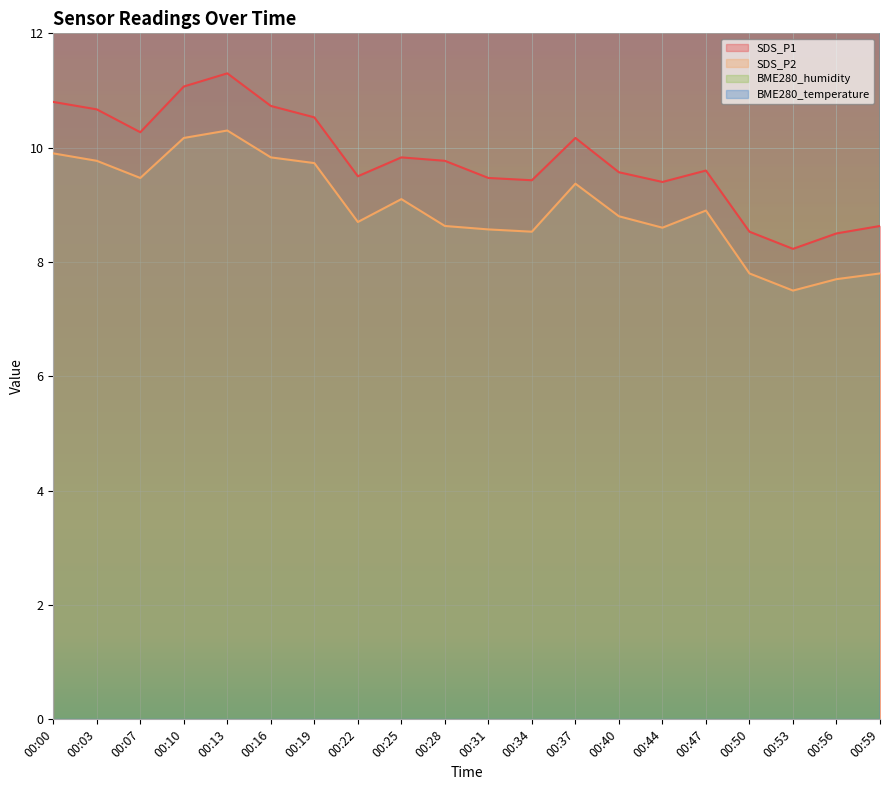

True or false: BME280_temperature and SDS_P2 intersect in this chart.

False